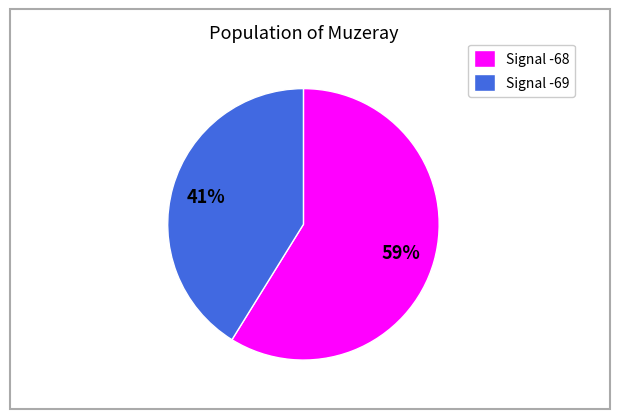

Is it true that Signal -69 is 53% of the pie?

False